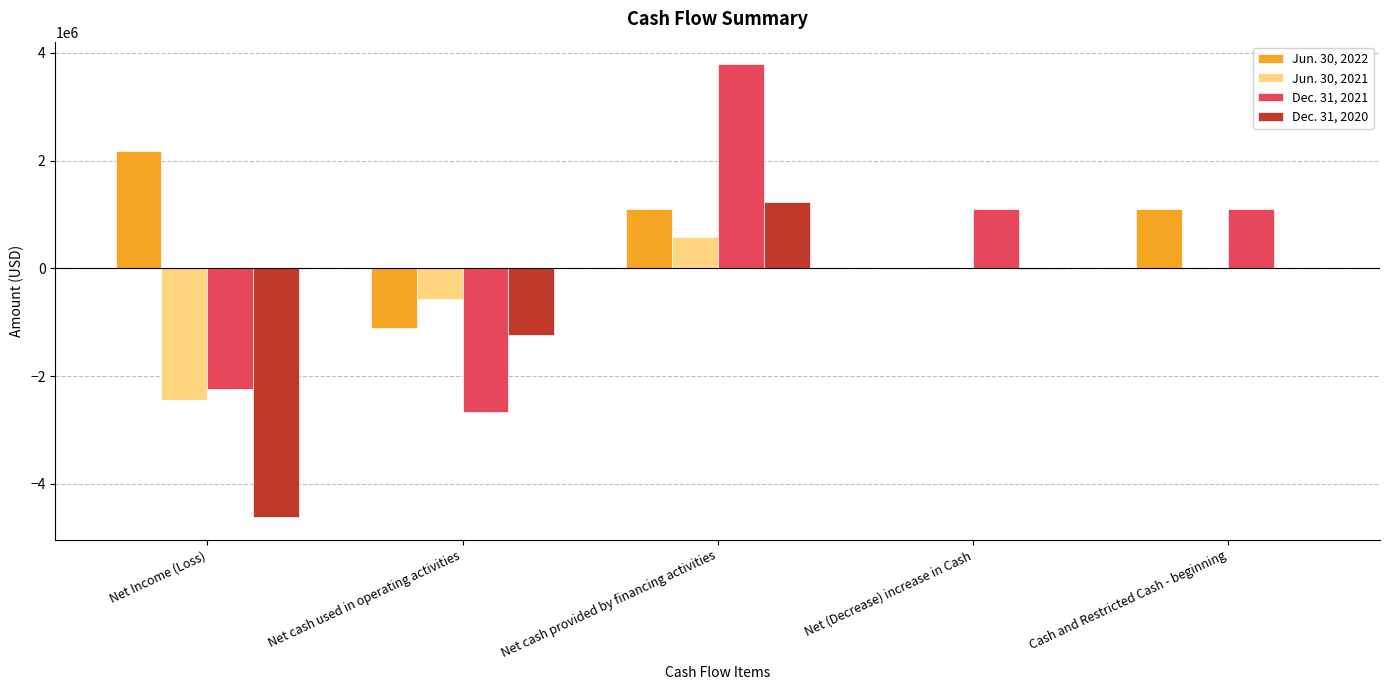

Which category has the highest value in the Dec. 31, 2021 series?

Net cash provided by financing activities